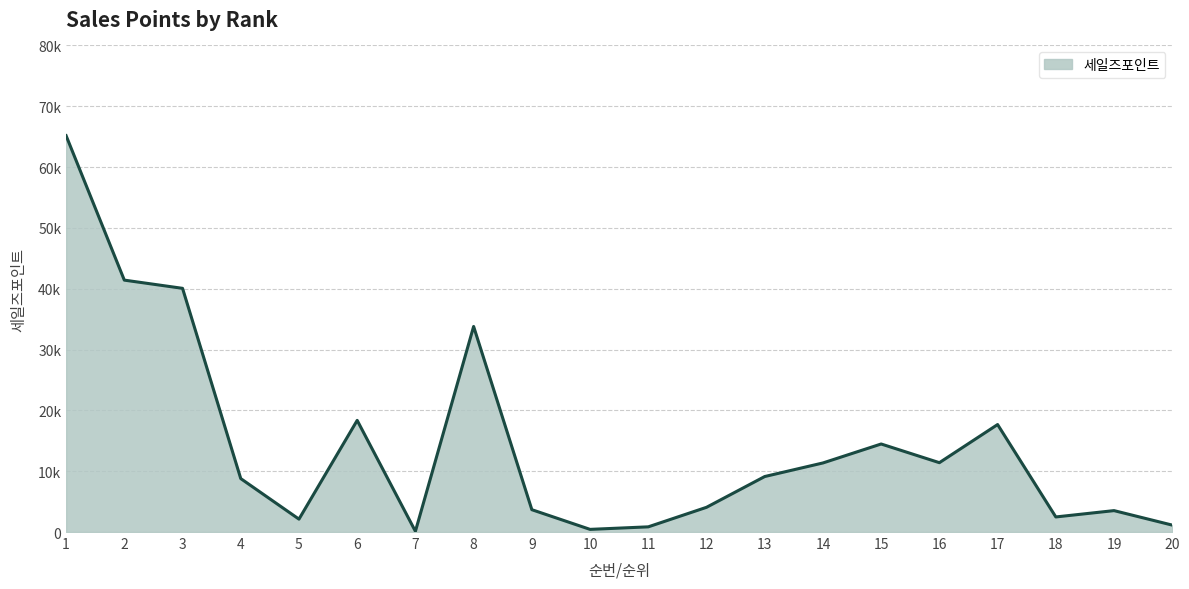

What is the greatest value displayed?

65170